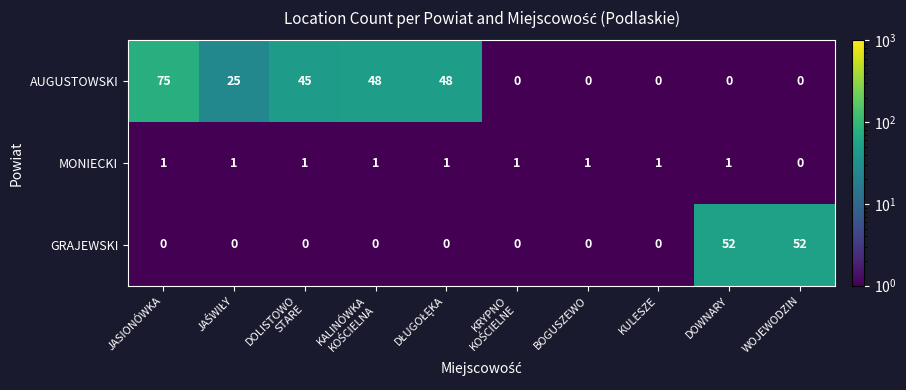

Reading right to left, transcribe all the data shown in this chart.

AUGUSTOWSKI: 0	0	0	0	0	48	48	45	25	75
MONIECKI: 0	1	1	1	1	1	1	1	1	1
GRAJEWSKI: 52	52	0	0	0	0	0	0	0	0